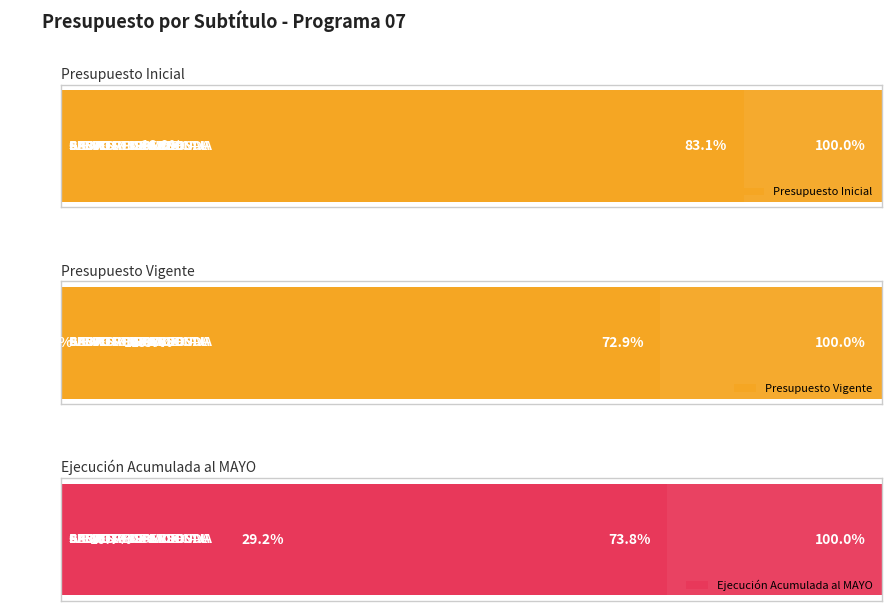

What are all the series names shown in the legend?

Presupuesto Inicial, Presupuesto Vigente, Ejecución Acumulada al MAYO